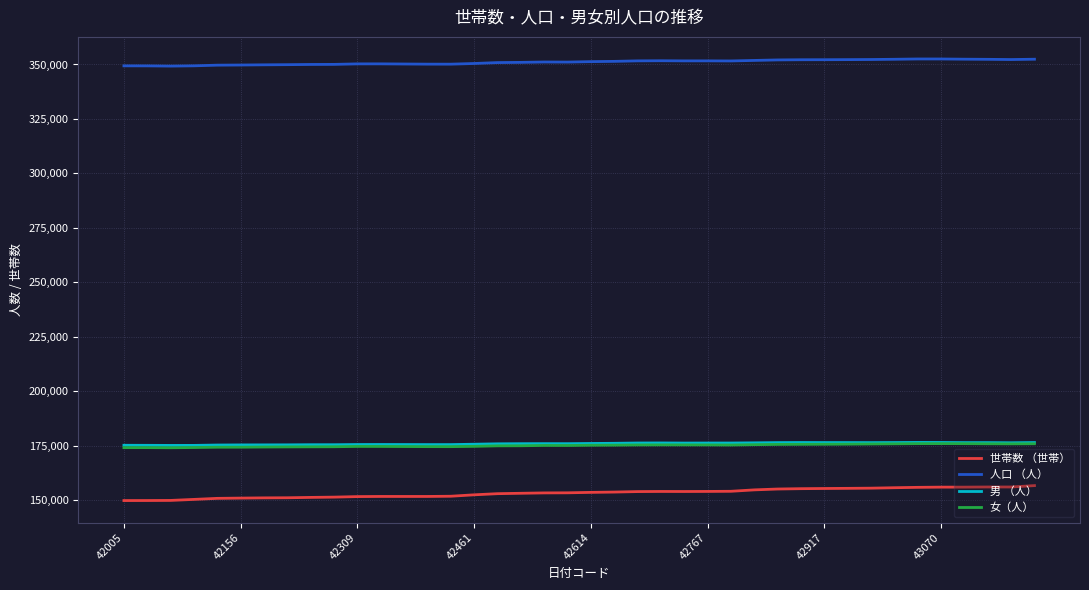

True or false: 人口 （人） and 女（人） intersect in this chart.

False